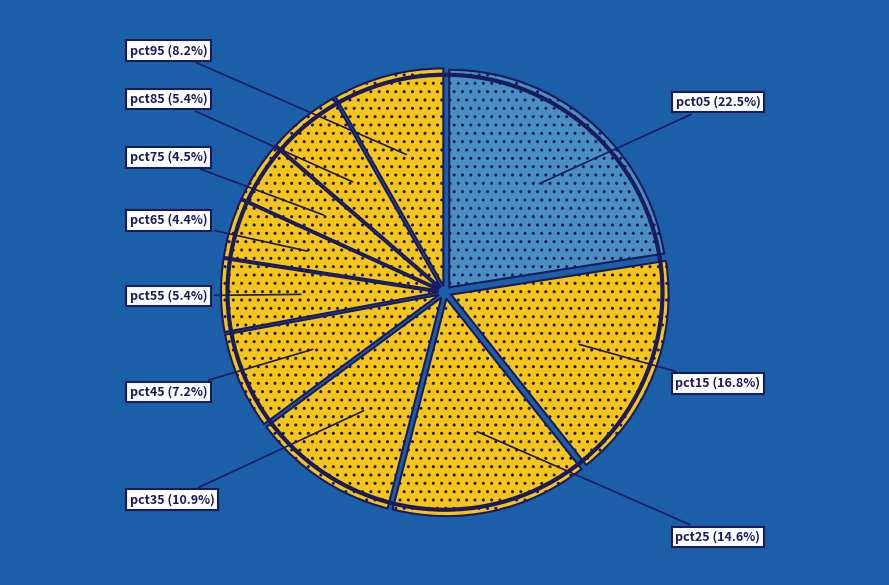

Between pct25 and pct65, which is larger?

pct25